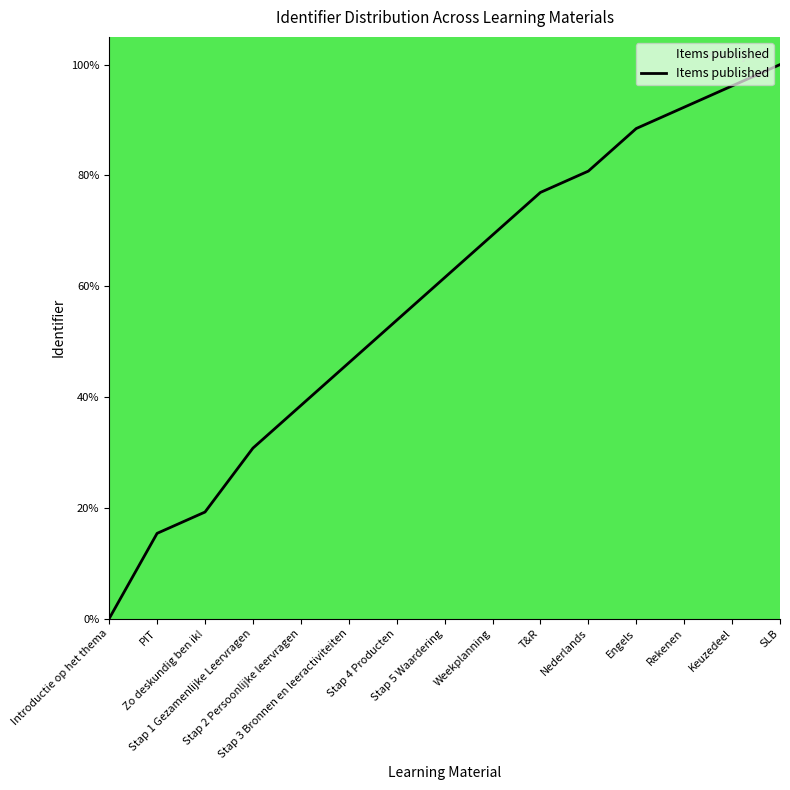

What is the maximum value shown in the chart?

100.0